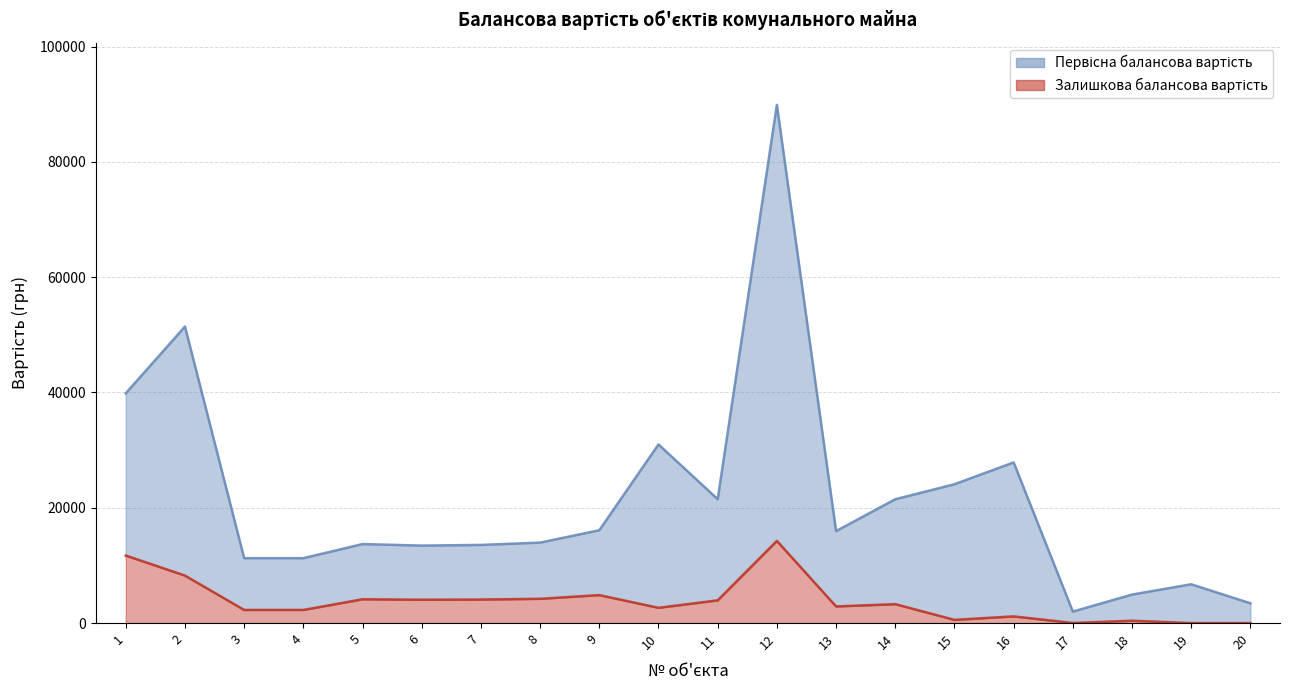

At which label does Залишкова балансова вартість first exceed 3282?

1